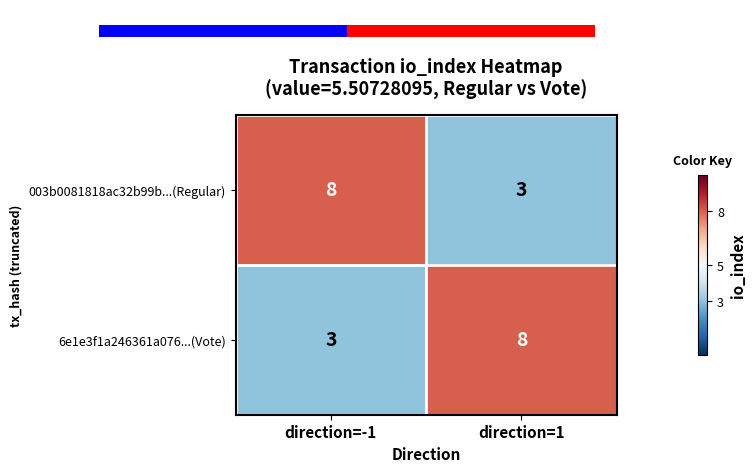

What is the total value across all series at direction=1?

11